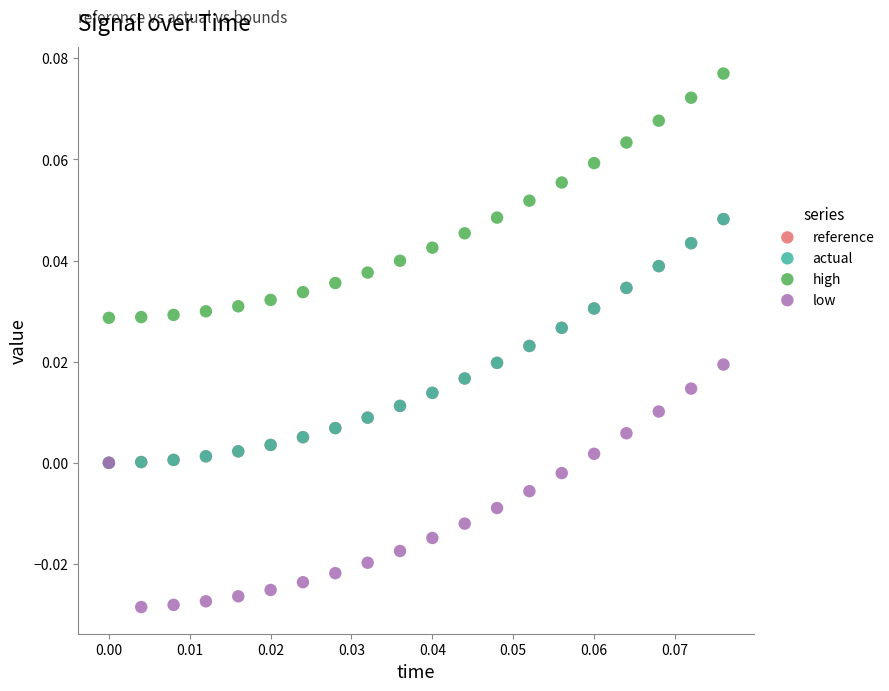

Which series contains the lowest Y value?

low